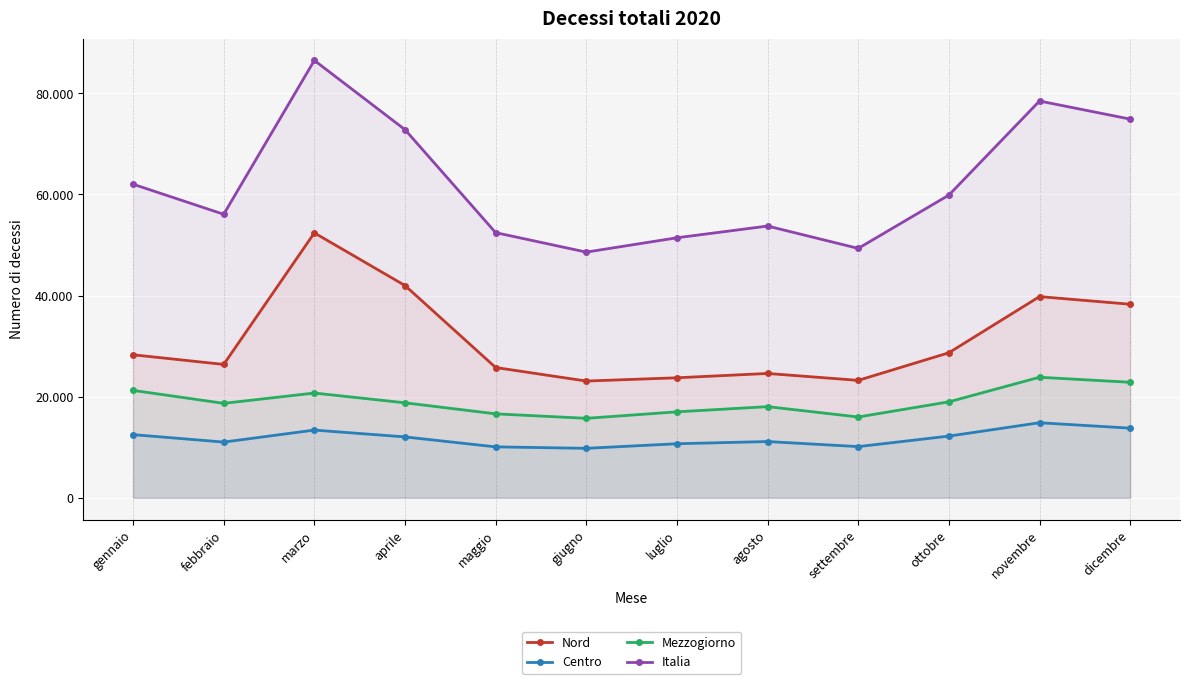

What is the label of the 3rd point from the right?

ottobre